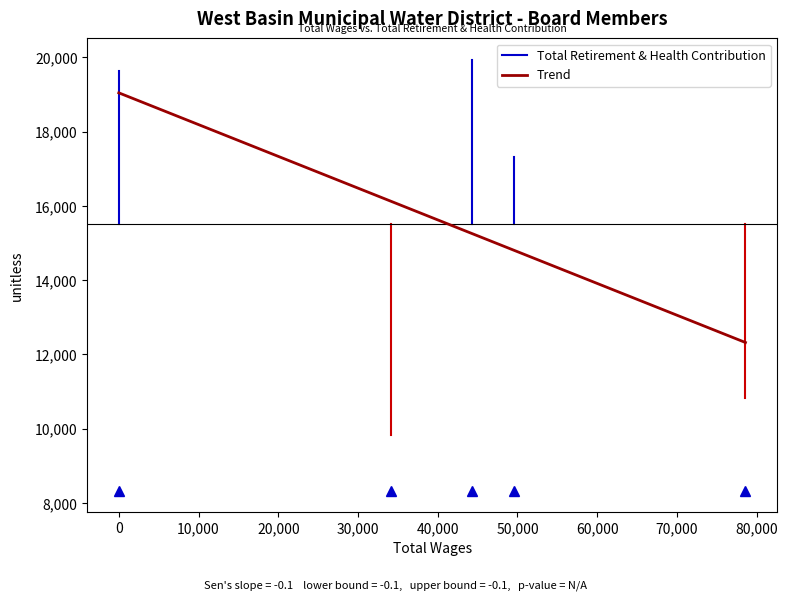

Does the chart display data point markers on the line(s)?

No